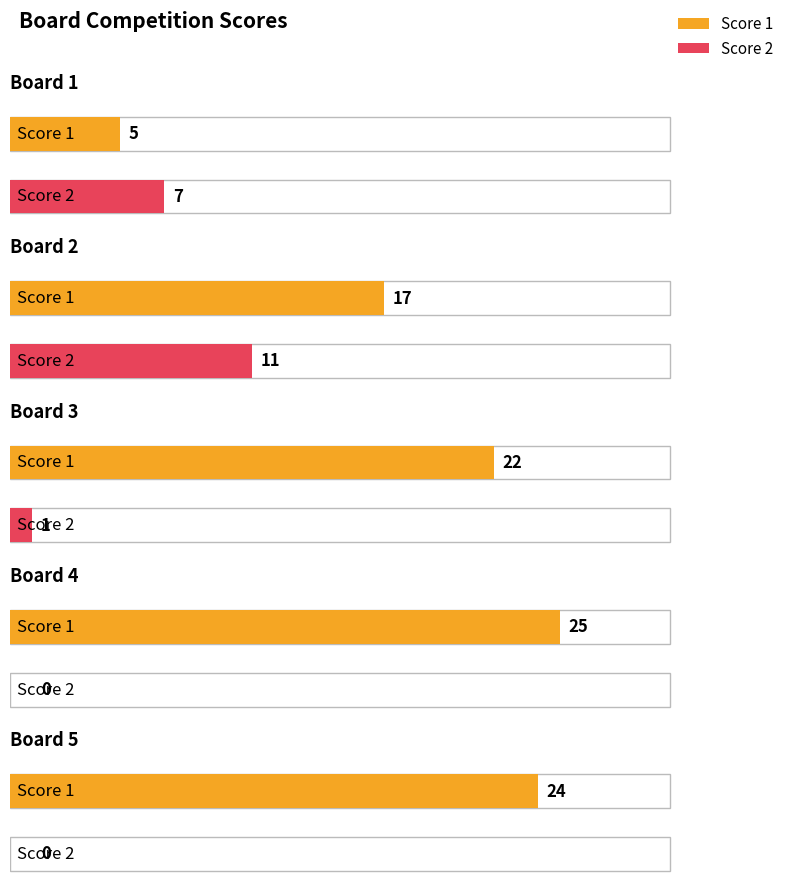

Where does the Score 2 series first go above 1?

Board 1